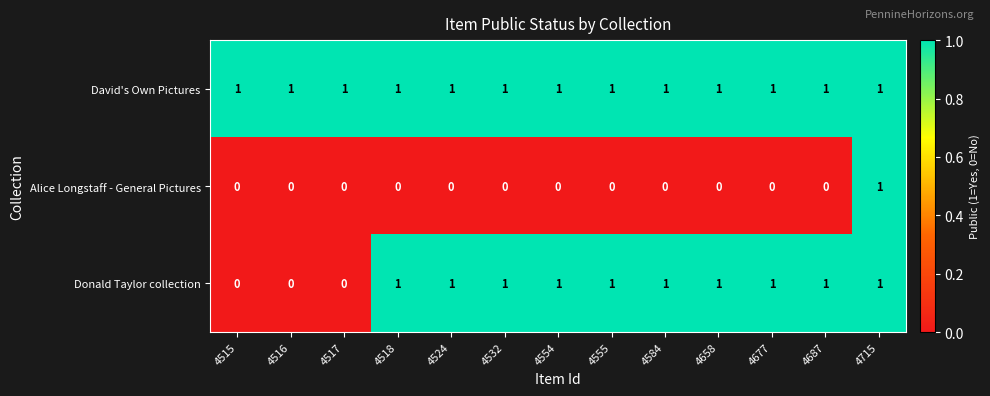

Count the Donald Taylor collection values in the range 1 to 2.

10